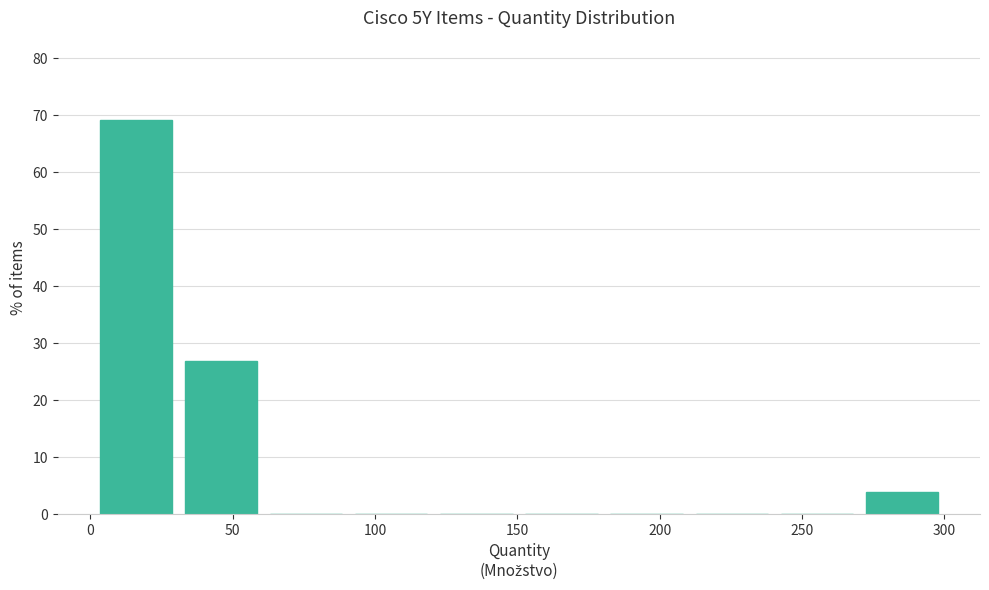

Which range on the x-axis has the tallest bar?

0 to 30